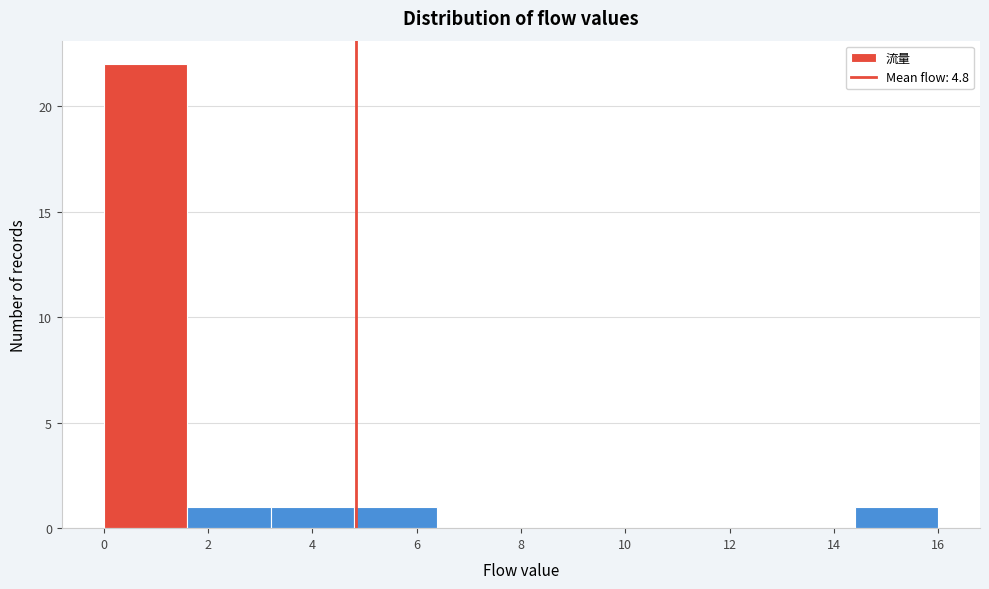

Reading left to right, list every bar in this chart as the range it spans on the x-axis followed by its height. The values are not printed on the chart, so give them approximately, as read against the axis.

0.0 to 1.6: 22
1.6 to 3.2: 1
3.2 to 4.8: 1
4.8 to 6.4: 1
6.4 to 8.0: 0
8.0 to 9.6: 0
9.6 to 11.2: 0
11.2 to 12.8: 0
12.8 to 14.4: 0
14.4 to 16.0: 1